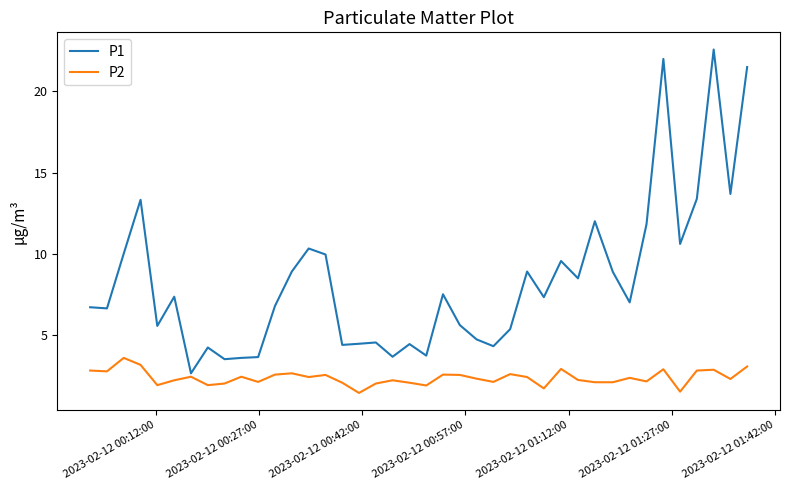

At how many categories does at least one series exceed 21?

3